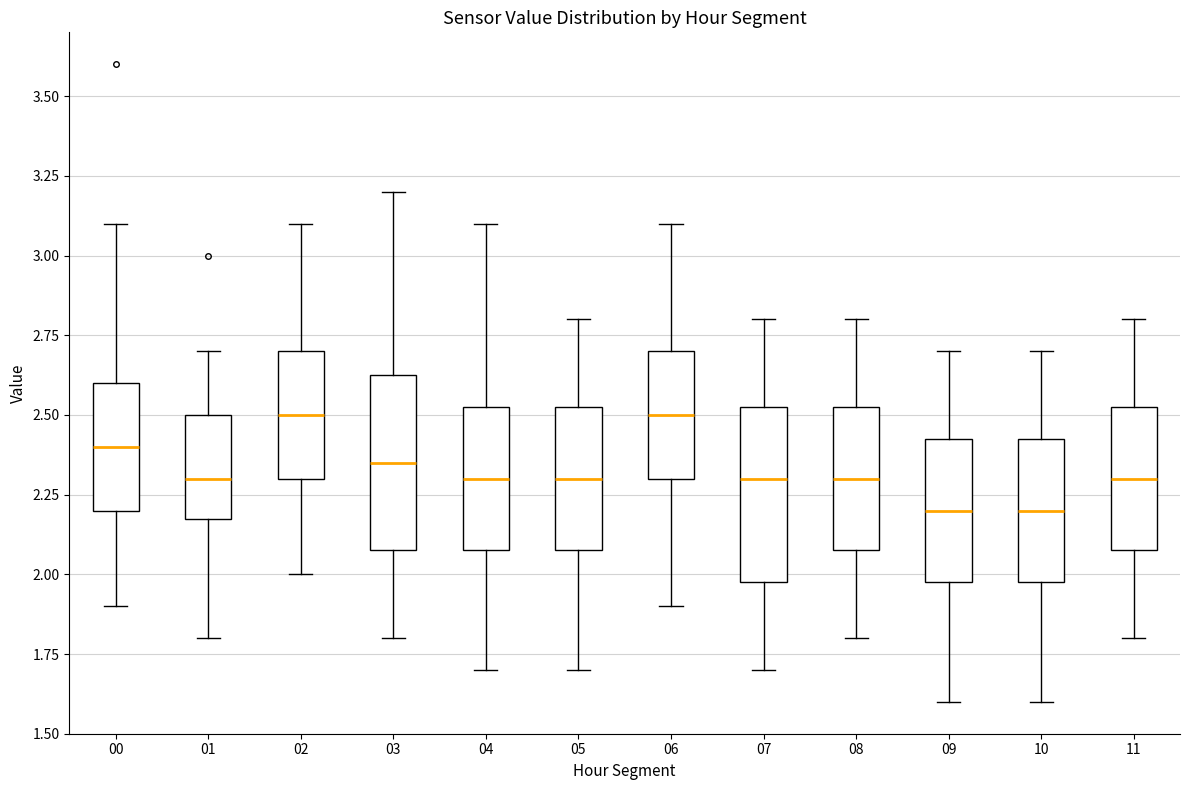

Where is the lower edge of the box at x = 03 on the y-axis? The values are not printed on the chart, so give them approximately, as read against the axis.

2.10